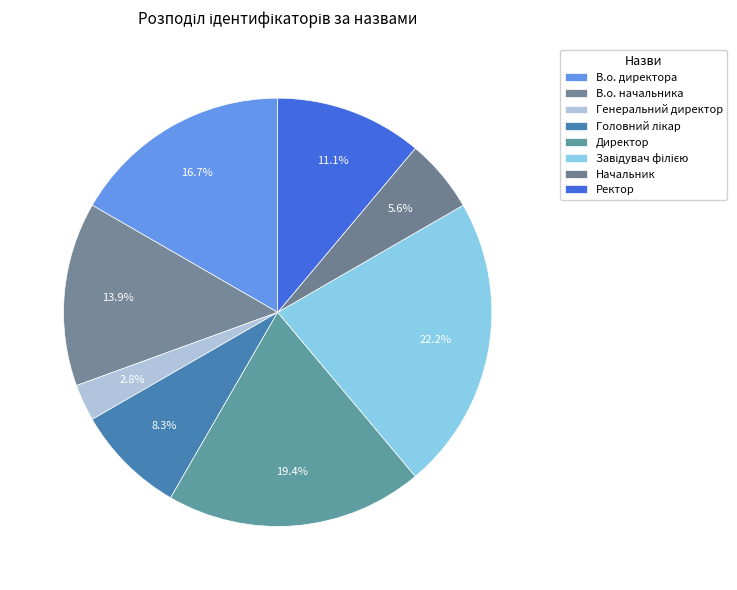

Is there any slice that represents more than half of the pie?

No